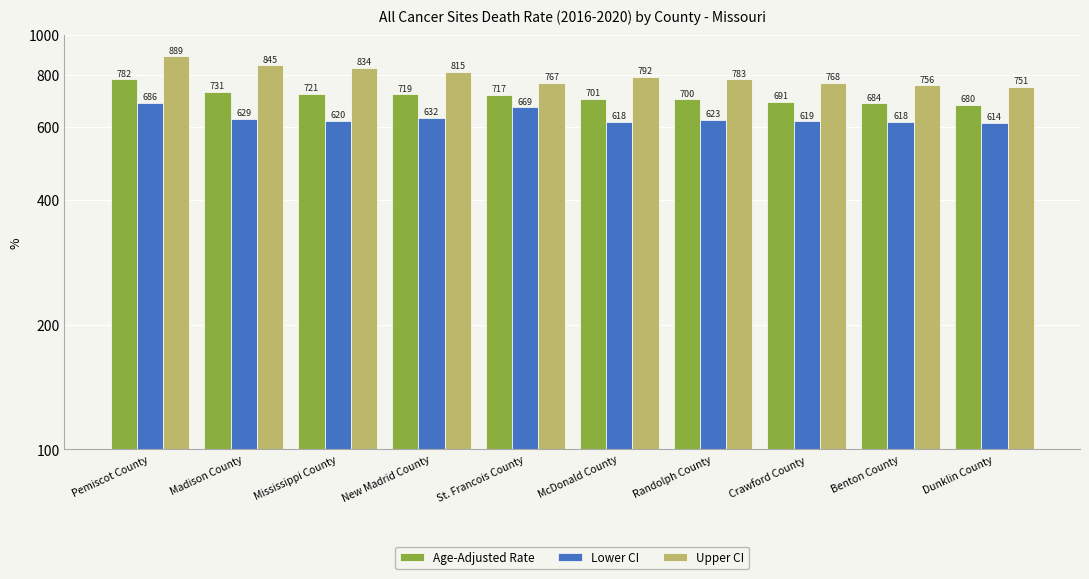

Reading left to right, what are all the values shown in this chart?

Age-Adjusted Rate: Pemiscot County=782.4	Madison County=730.8	Mississippi County=721.3	New Madrid County=719.4	St. Francois County=716.9	McDonald County=701.2	Randolph County=699.8	Crawford County=690.7	Benton County=684.4	Dunklin County=680.0
Lower CI: Pemiscot County=685.6	Madison County=628.7	Mississippi County=620.0	New Madrid County=632.5	St. Francois County=669.3	McDonald County=617.8	Randolph County=623.3	Crawford County=618.9	Benton County=618.1	Dunklin County=614.1
Upper CI: Pemiscot County=889.2	Madison County=844.9	Mississippi County=834.5	New Madrid County=815.0	St. Francois County=767.0	McDonald County=792.5	Randolph County=783.0	Crawford County=768.4	Benton County=756.0	Dunklin County=751.1